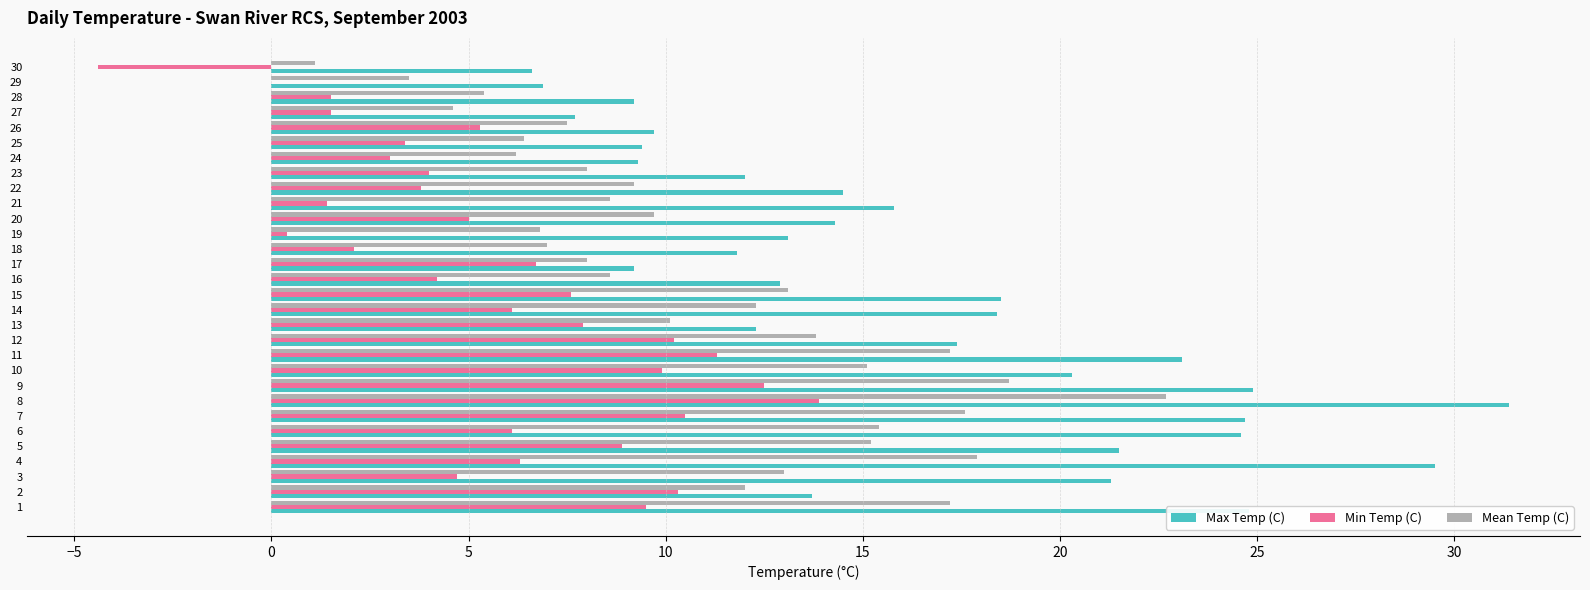

The value of Mean Temp (C) at 25 is 30.3. True or false?

False